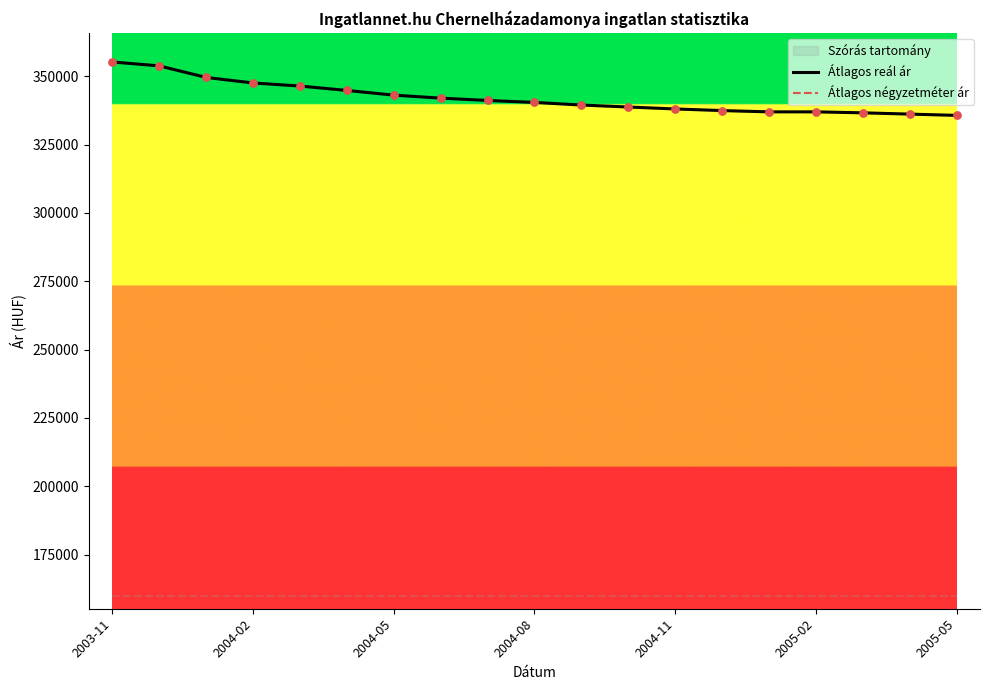

Which series has the largest total across all categories?

Átlagos reál ár